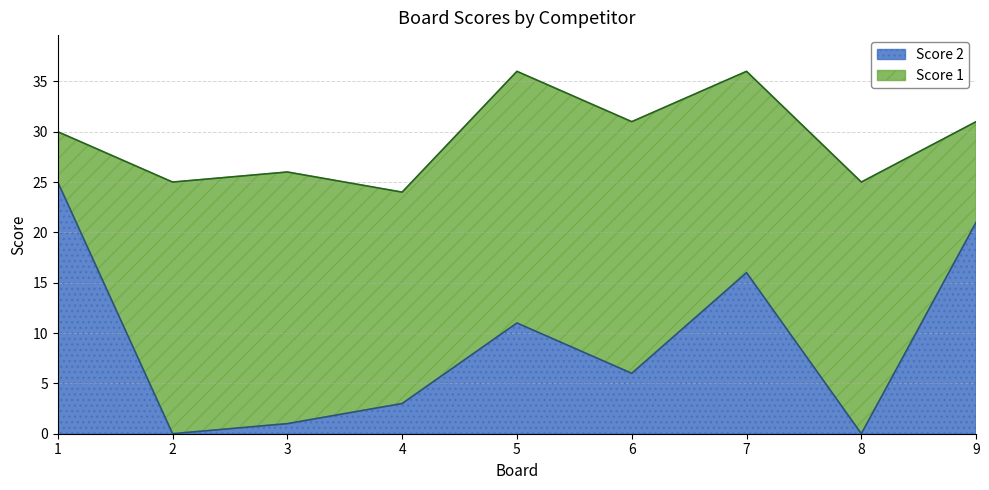

What is the difference between the maximum and second lowest values?

25